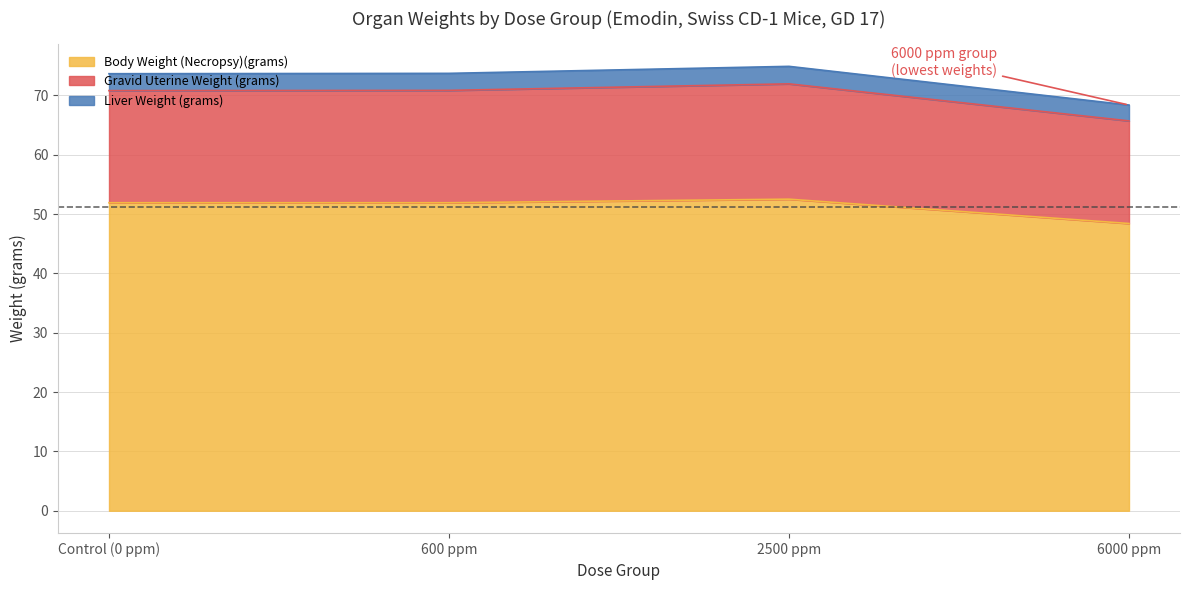

How many data points in Liver Weight (grams) are above 70?

3